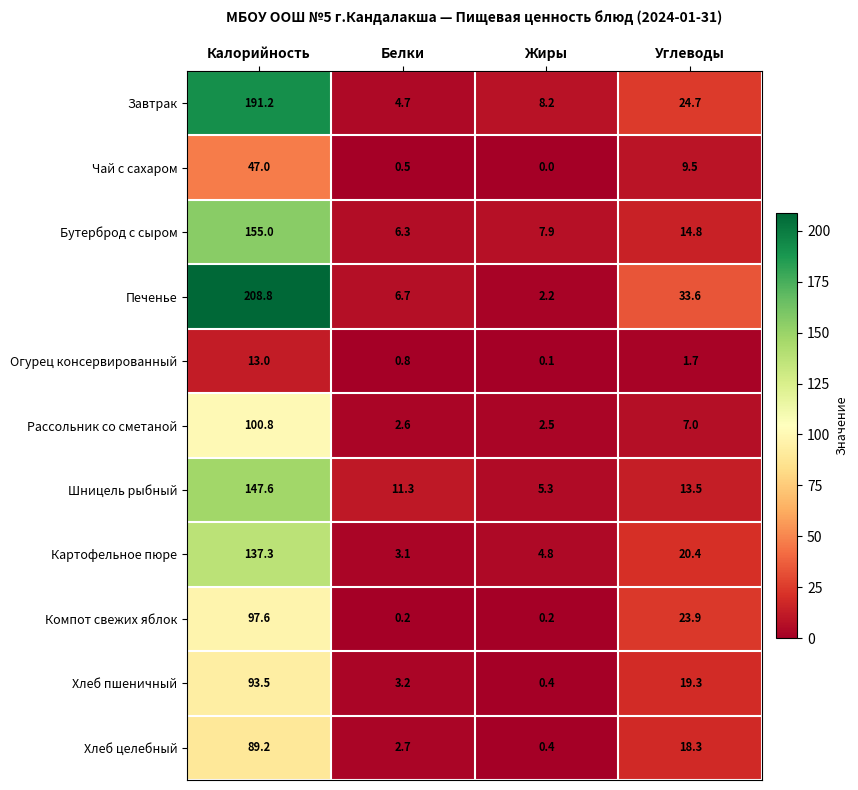

At which category is the sum across all series the highest?

Калорийность